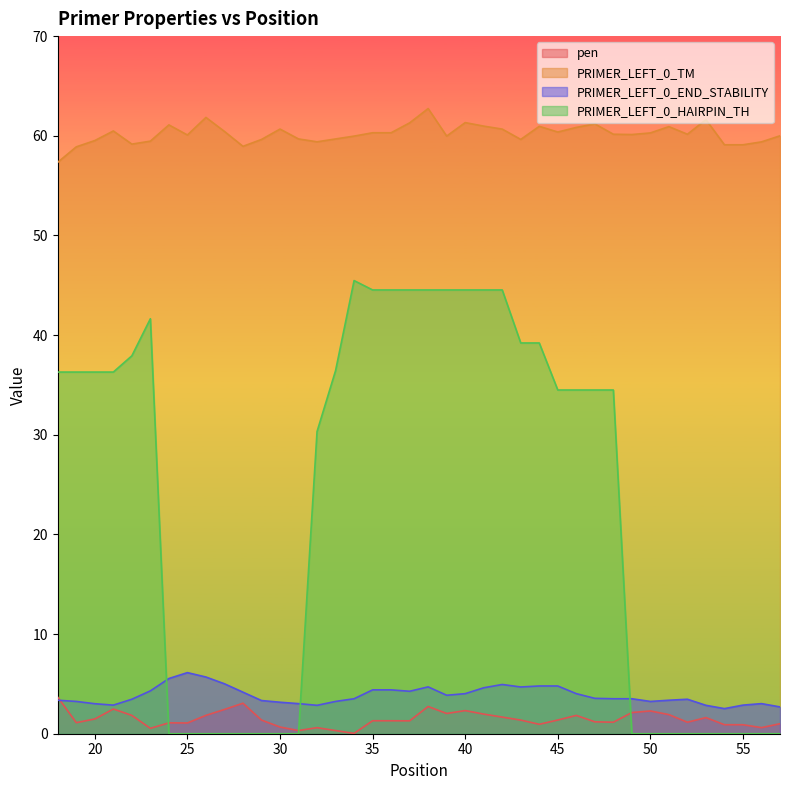

The value of PRIMER_LEFT_0_END_STABILITY at 36 is 4.4. True or false?

True